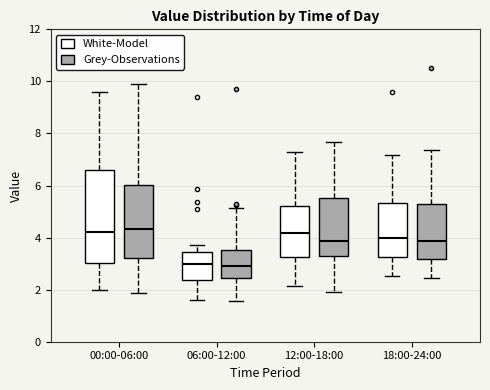

Reading left to right, transcribe this box plot: for each box, give where its median line is, the range the box spans, and where its two whiskers end, as read against the y-axis. The values are not printed on the chart, so give them approximately, as read against the axis.

00:00-06:00 (White-Model): median 4.2, box 3.0 to 6.6, whiskers 2.0 to 9.6
00:00-06:00 (Grey-Observations): median 4.4, box 3.2 to 6.0, whiskers 1.8 to 9.8
06:00-12:00 (White-Model): median 3.0, box 2.4 to 3.4, whiskers 1.6 to 3.8
06:00-12:00 (Grey-Observations): median 2.8, box 2.4 to 3.6, whiskers 1.6 to 5.2
12:00-18:00 (White-Model): median 4.2, box 3.2 to 5.2, whiskers 2.2 to 7.4
12:00-18:00 (Grey-Observations): median 3.8, box 3.2 to 5.6, whiskers 2.0 to 7.6
18:00-24:00 (White-Model): median 4.0, box 3.2 to 5.4, whiskers 2.6 to 7.2
18:00-24:00 (Grey-Observations): median 3.8, box 3.2 to 5.2, whiskers 2.4 to 7.4